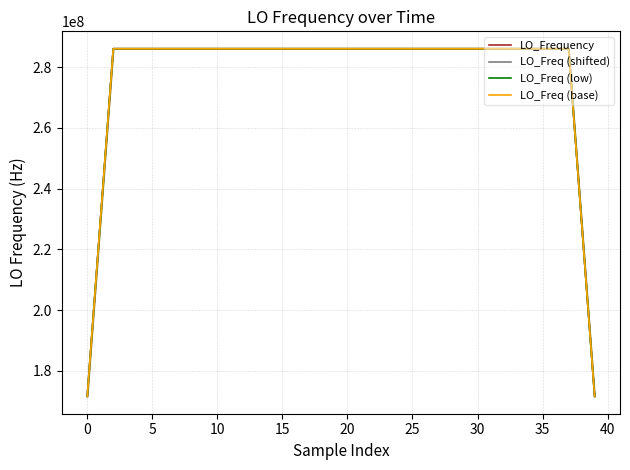

What is the lowest value of the LO_Freq (base) series?

171628198.0